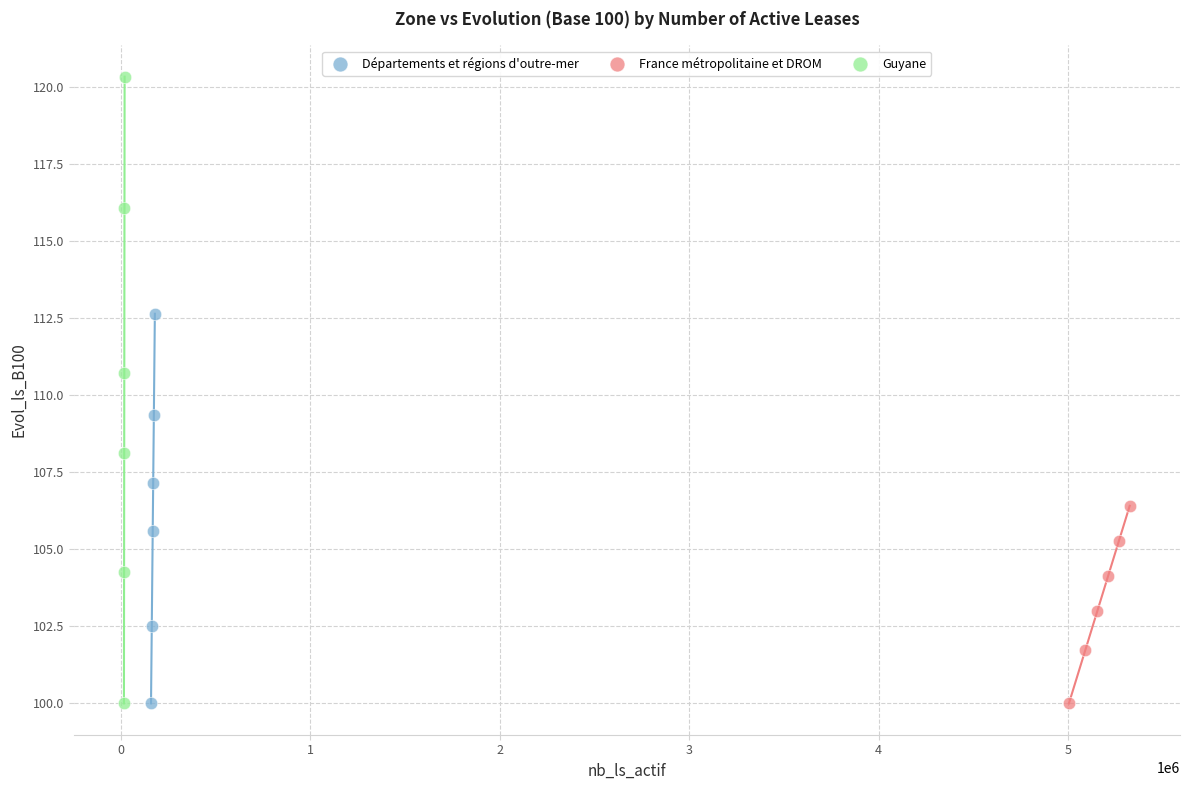

Which series contains the highest Y value?

Guyane